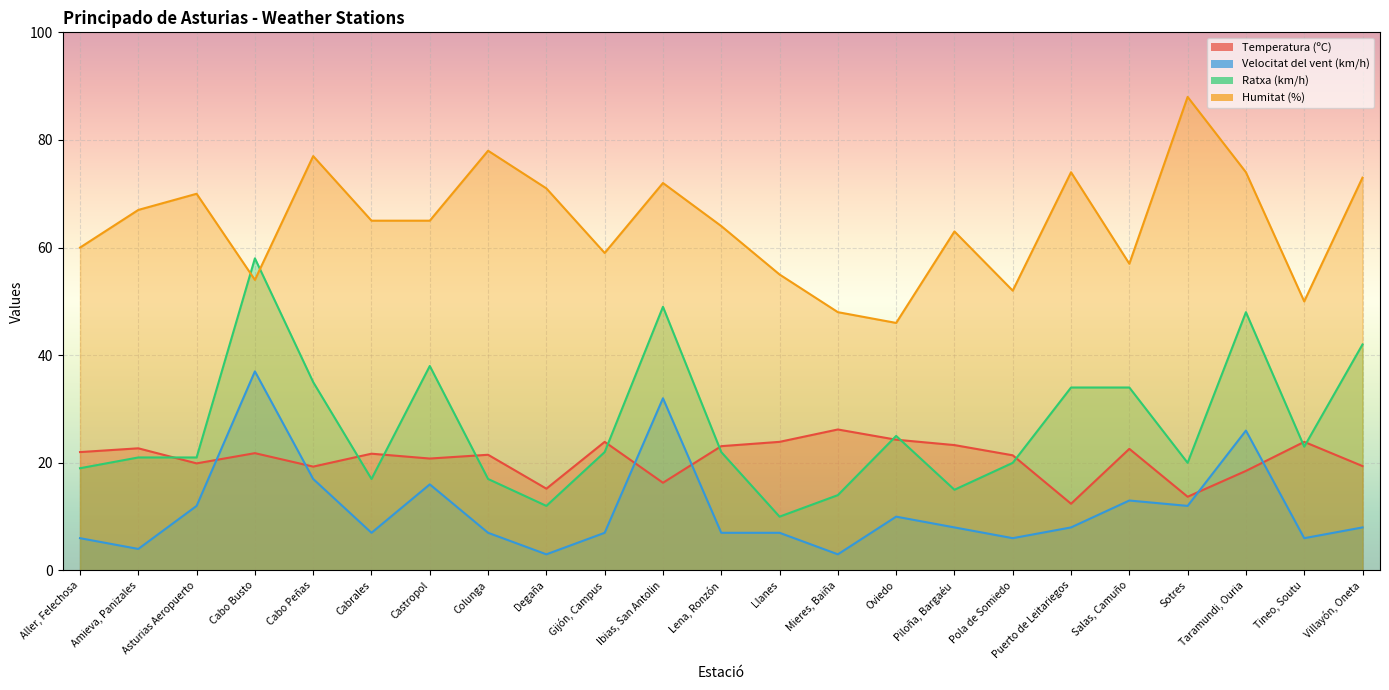

What is the approximate value of Humitat (%) at Lena, Ronzón?

64.0